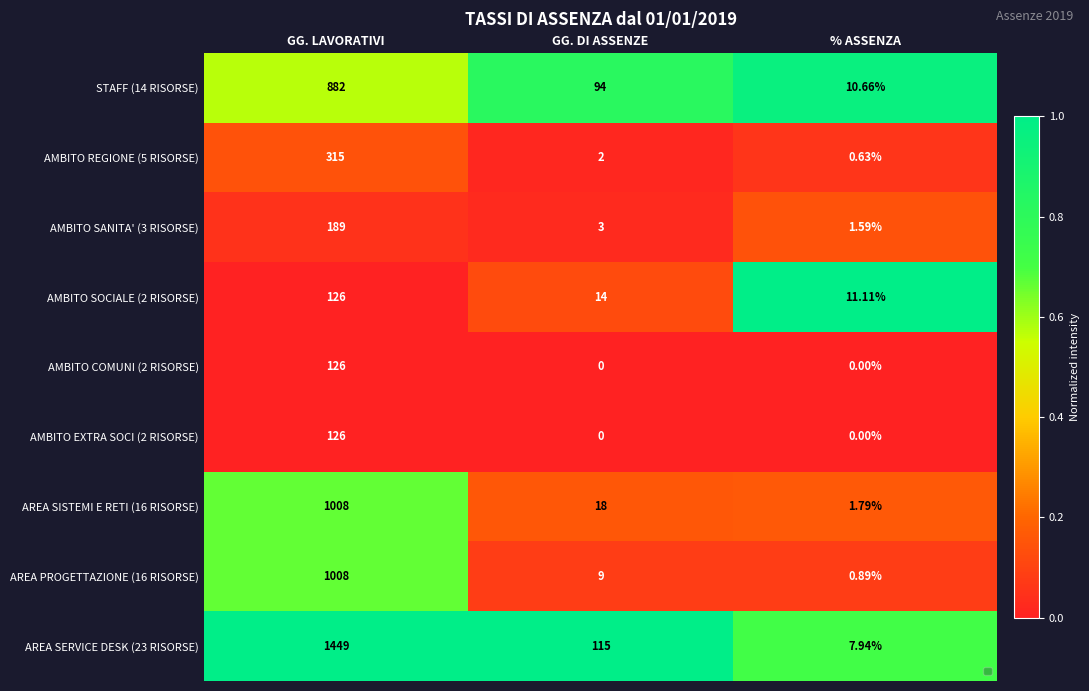

Which category has the highest value in the AMBITO EXTRA SOCI (2 RISORSE) series?

GG. LAVORATIVI